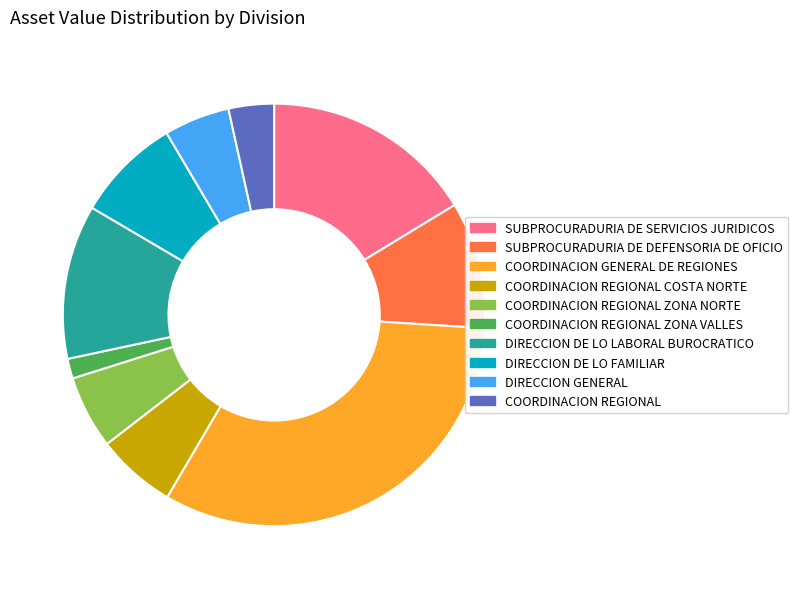

Which slice is the largest?

COORDINACION GENERAL DE REGIONES